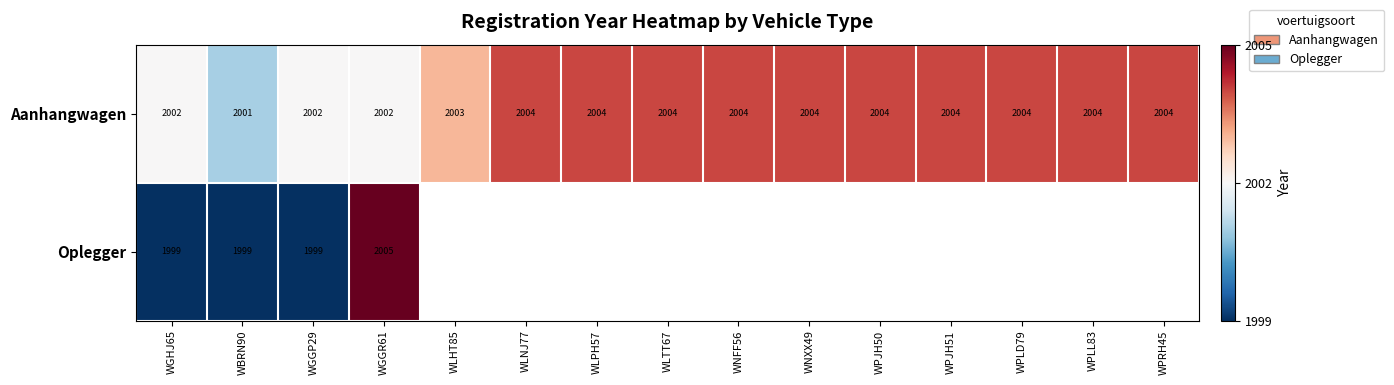

How many values in the Aanhangwagen series are below 2004?

5